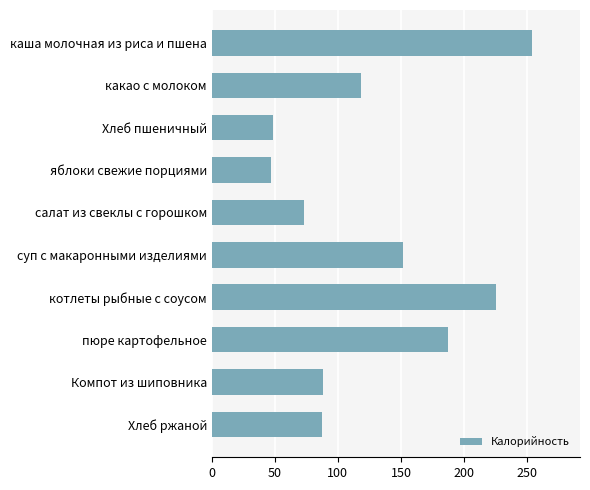

Approximately how many times larger is the value at Хлеб ржаной compared to яблоки свежие порциями?

1.9